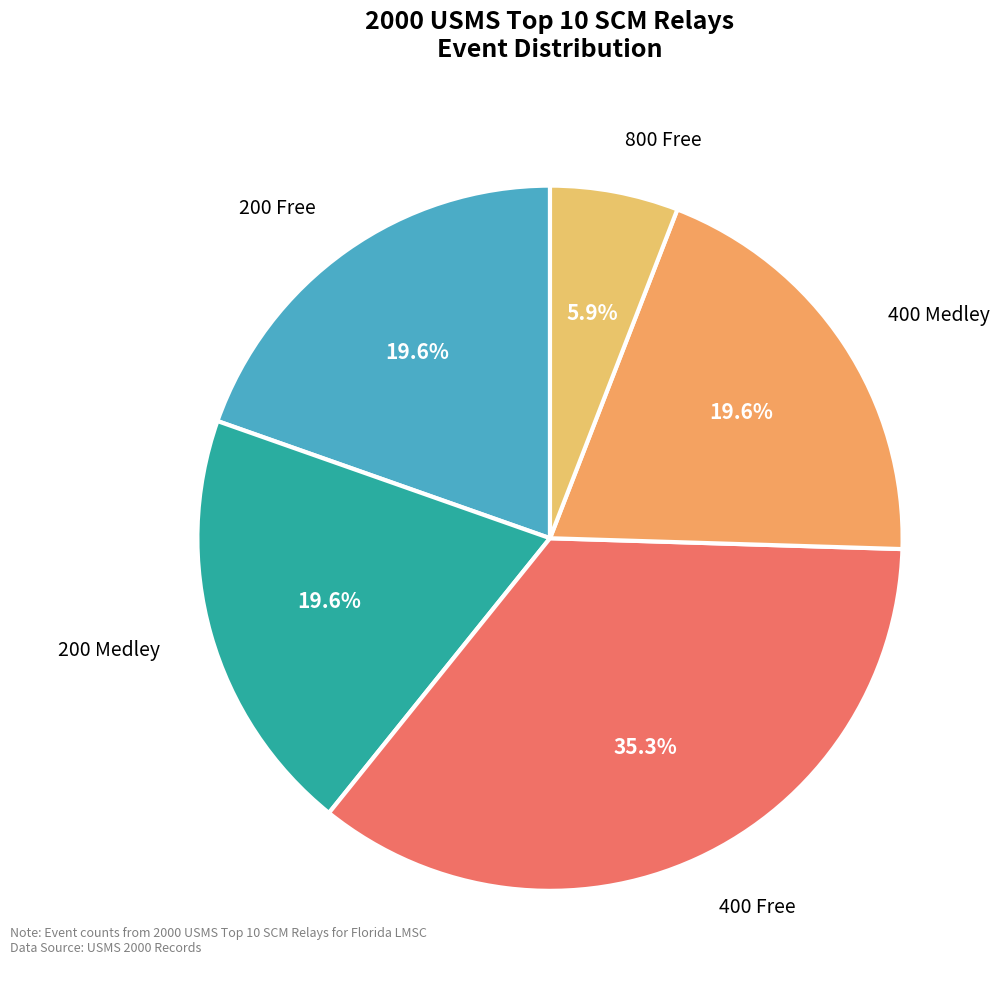

How many segments does this pie chart have?

5